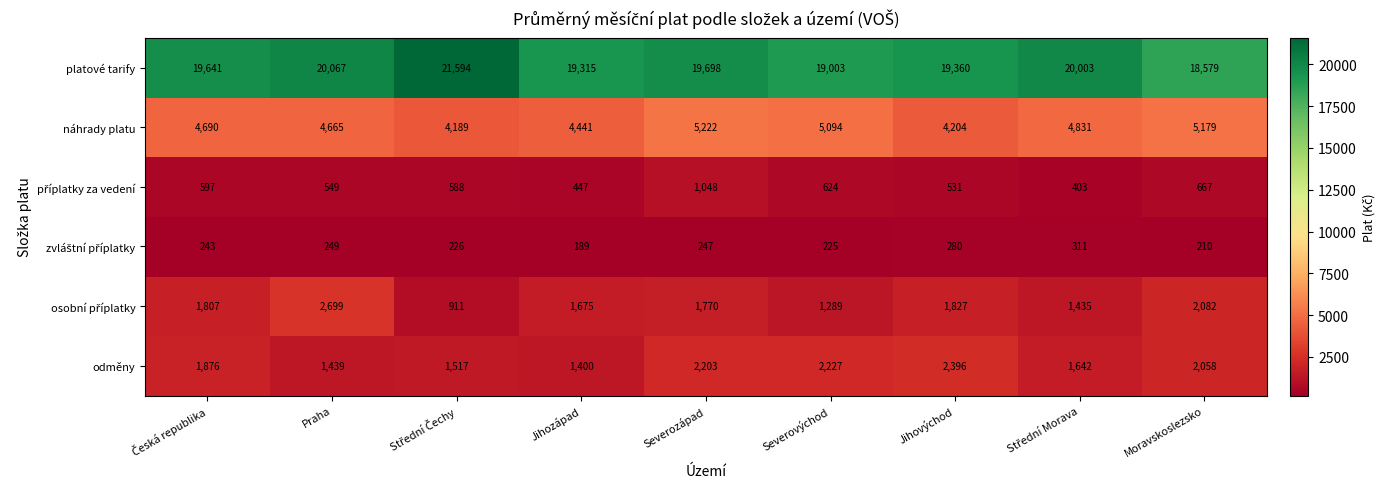

What is the approximate value of odměny at Jihozápad, to the nearest 10?

1400